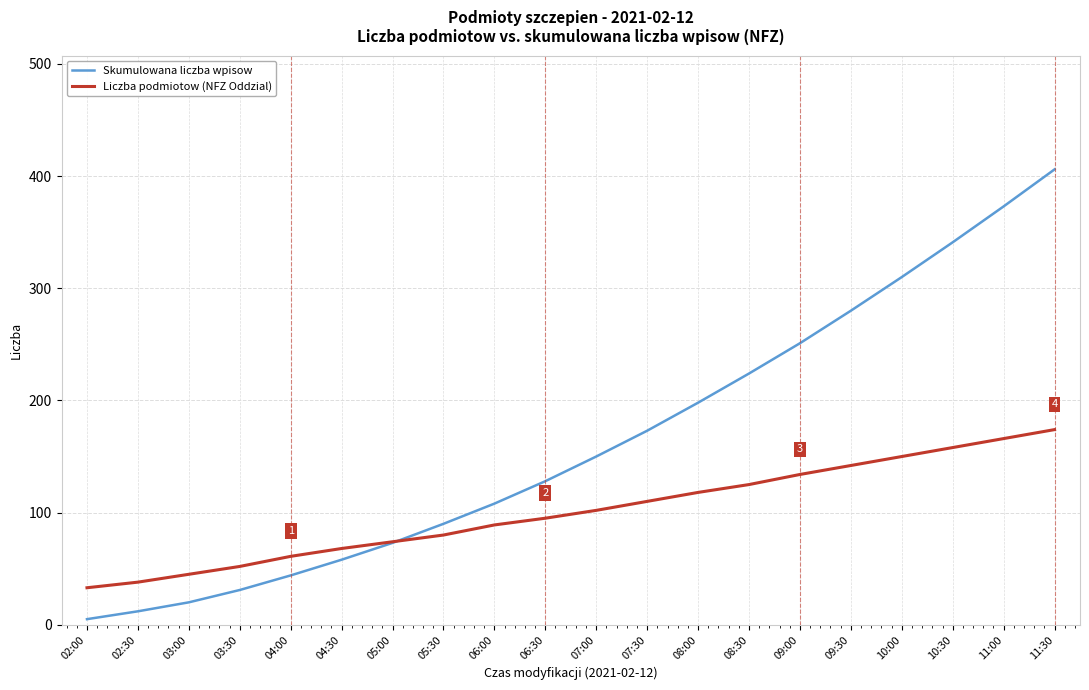

What is the average value of the Liczba podmiotow (NFZ Oddzial) series?

101